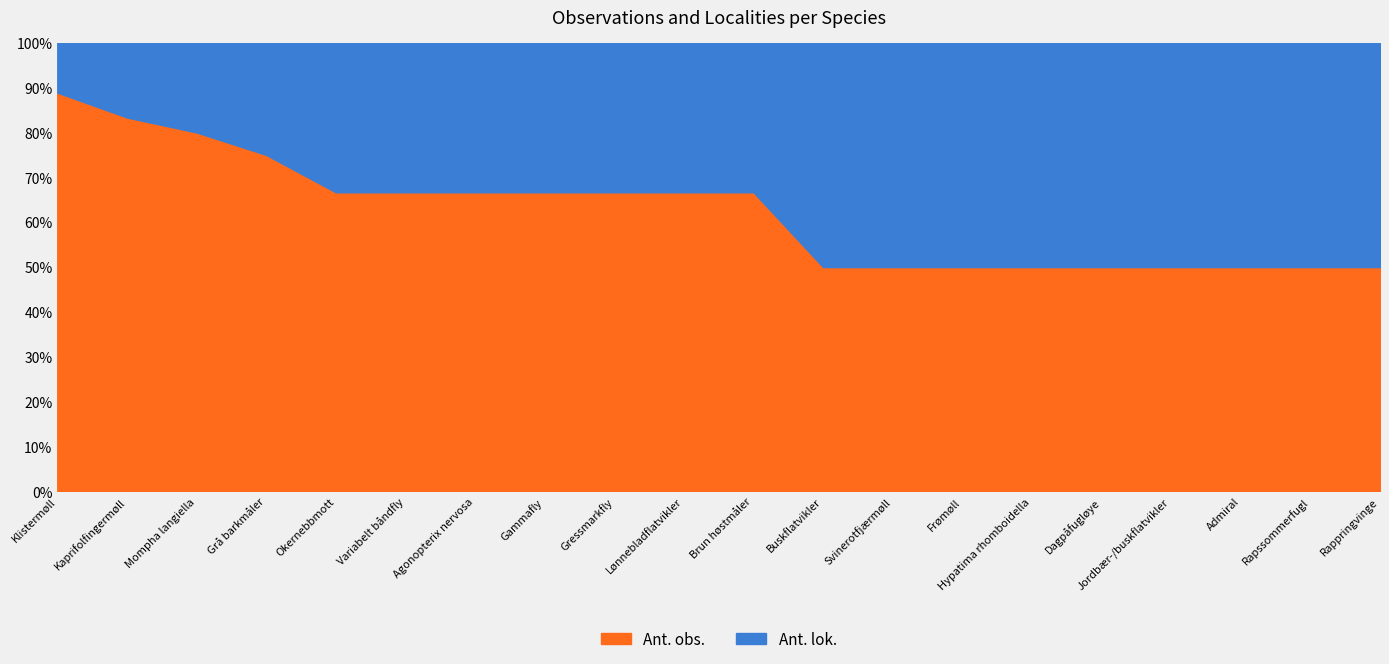

True or false: Ant. obs. has more than 0 points higher than both neighbors.

False